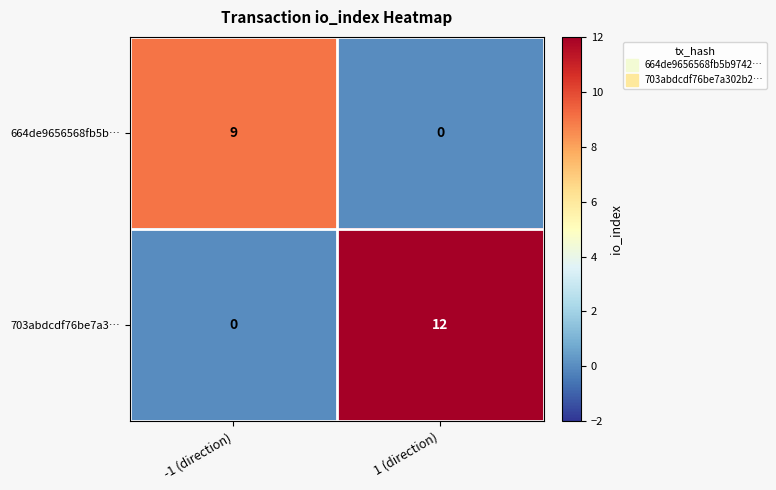

What is the difference between the maximum and minimum values in the 703abdcdf76be7a3… series?

12